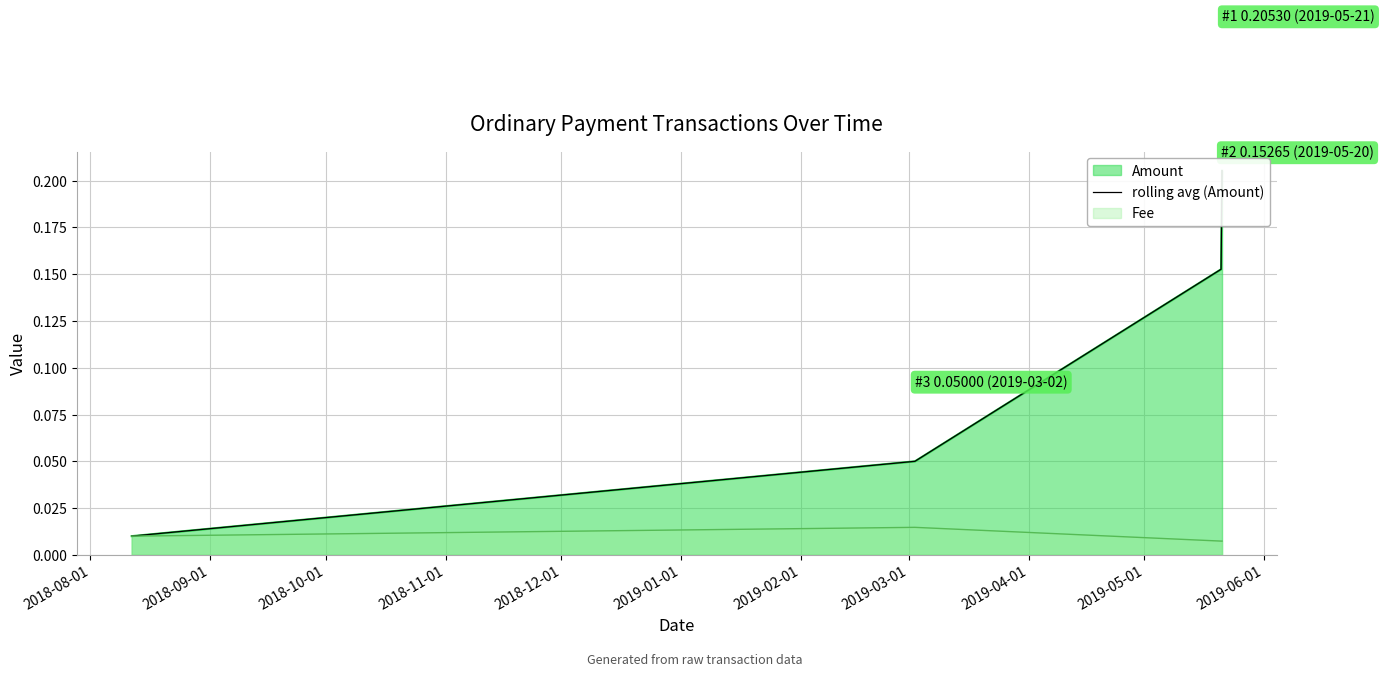

Count the Fee values in the range 0 to 1.

4